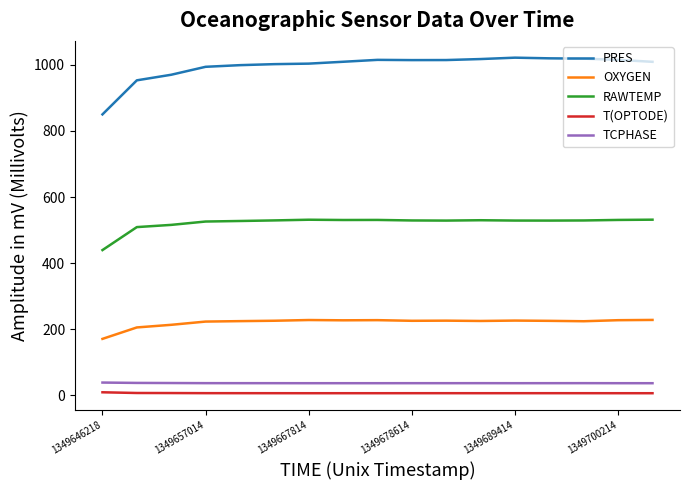

What is the maximum value shown in the chart?

1021.5